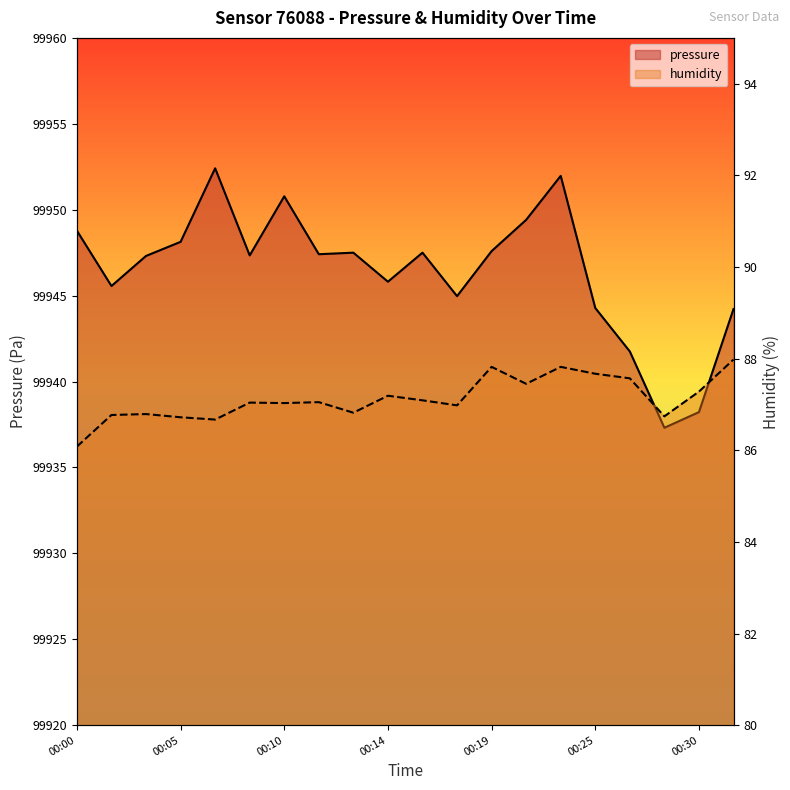

What is the difference between the second highest and second lowest values in the humidity series?

1.1